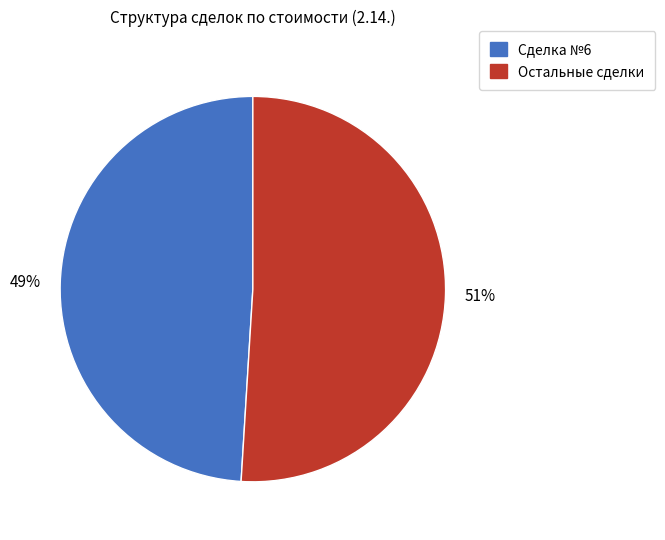

Is there any slice that represents more than half of the pie?

Yes